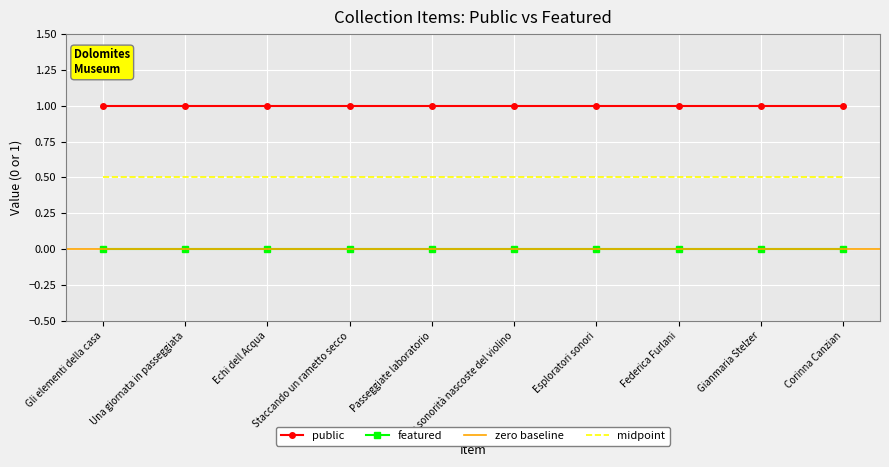

What is the spread (max minus min) of values at Passeggiate laboratorio?

1